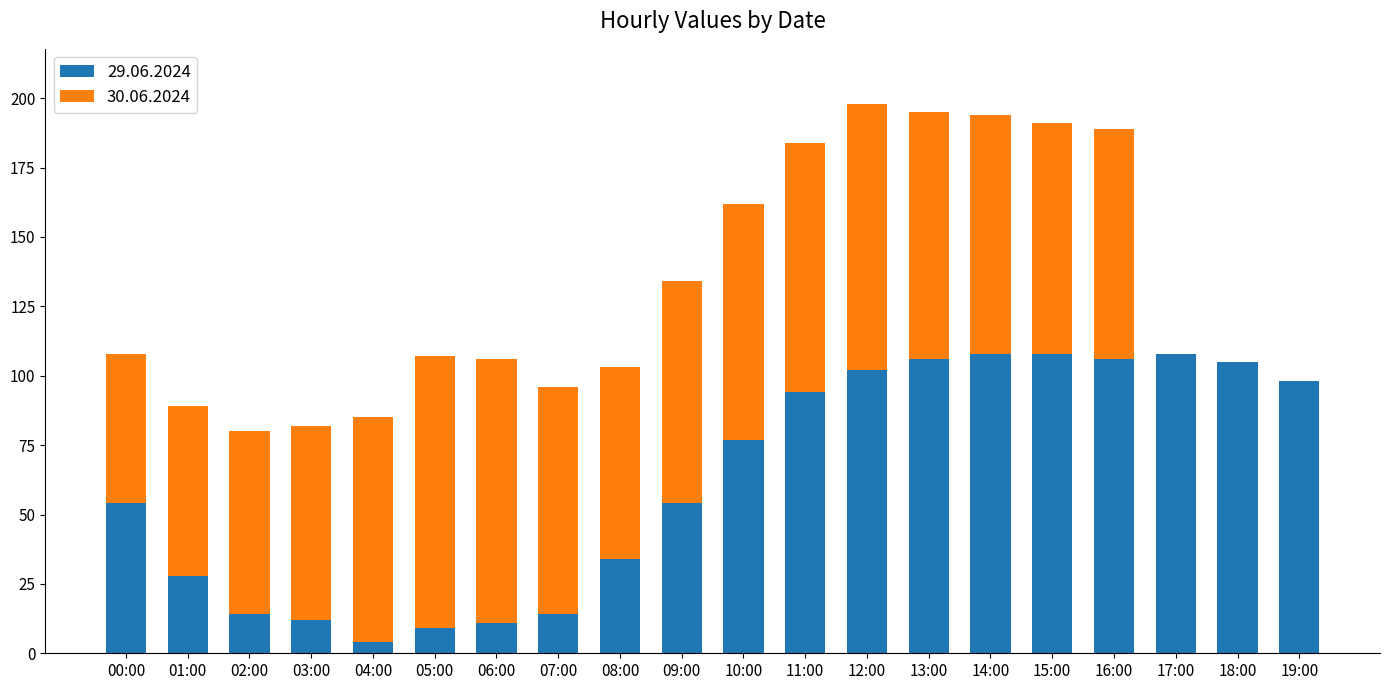

The value of 29.06.2024 at 09:00 is 54. True or false?

True